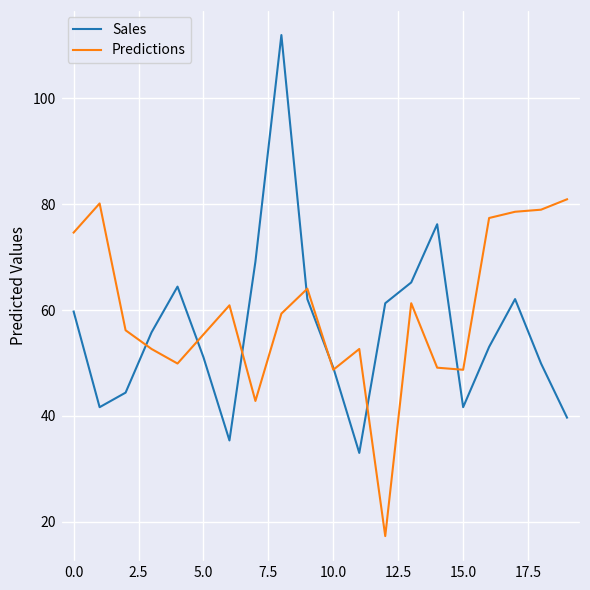

True or false: Predictions has more than 1 interior local peaks.

True